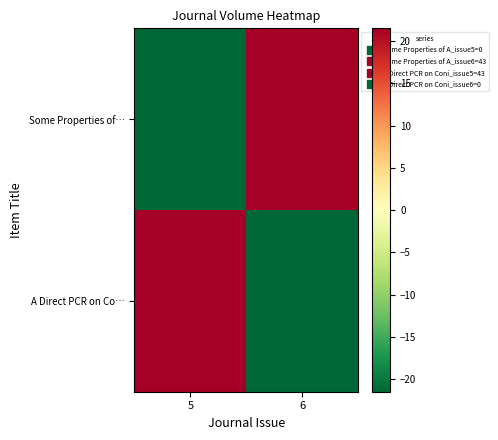

Between 6 and 5, which is larger?

6